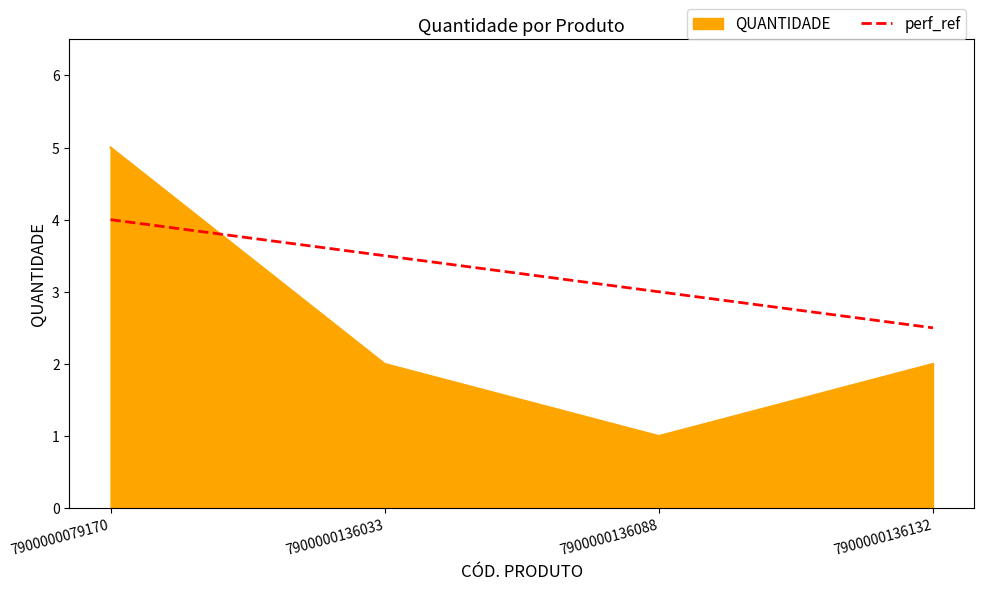

Does the chart display data point markers on the line(s)?

No